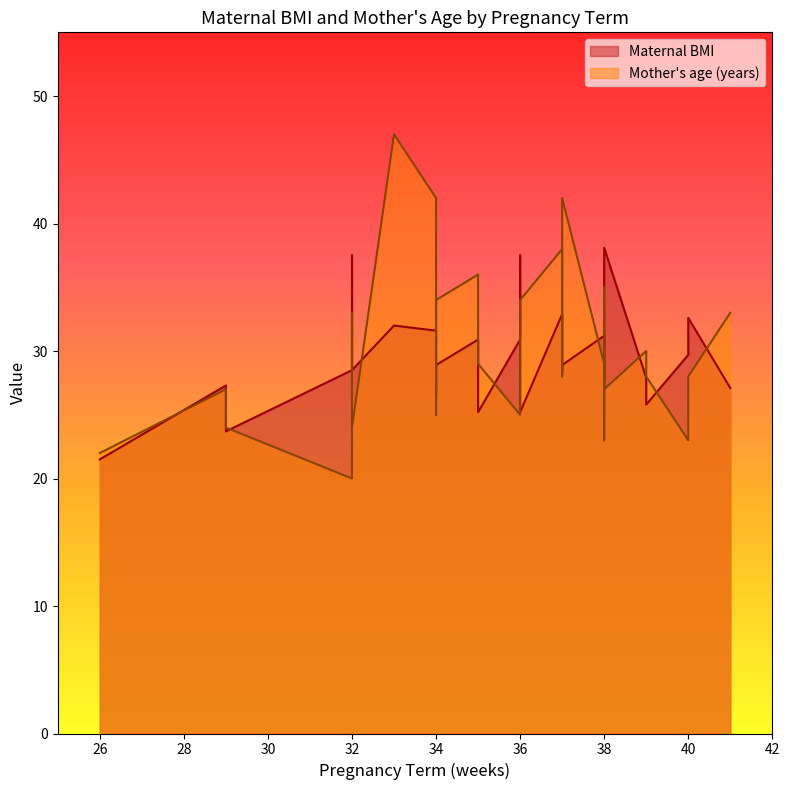

The value of Mother's age (years) at 32 is 8.9. True or false?

False